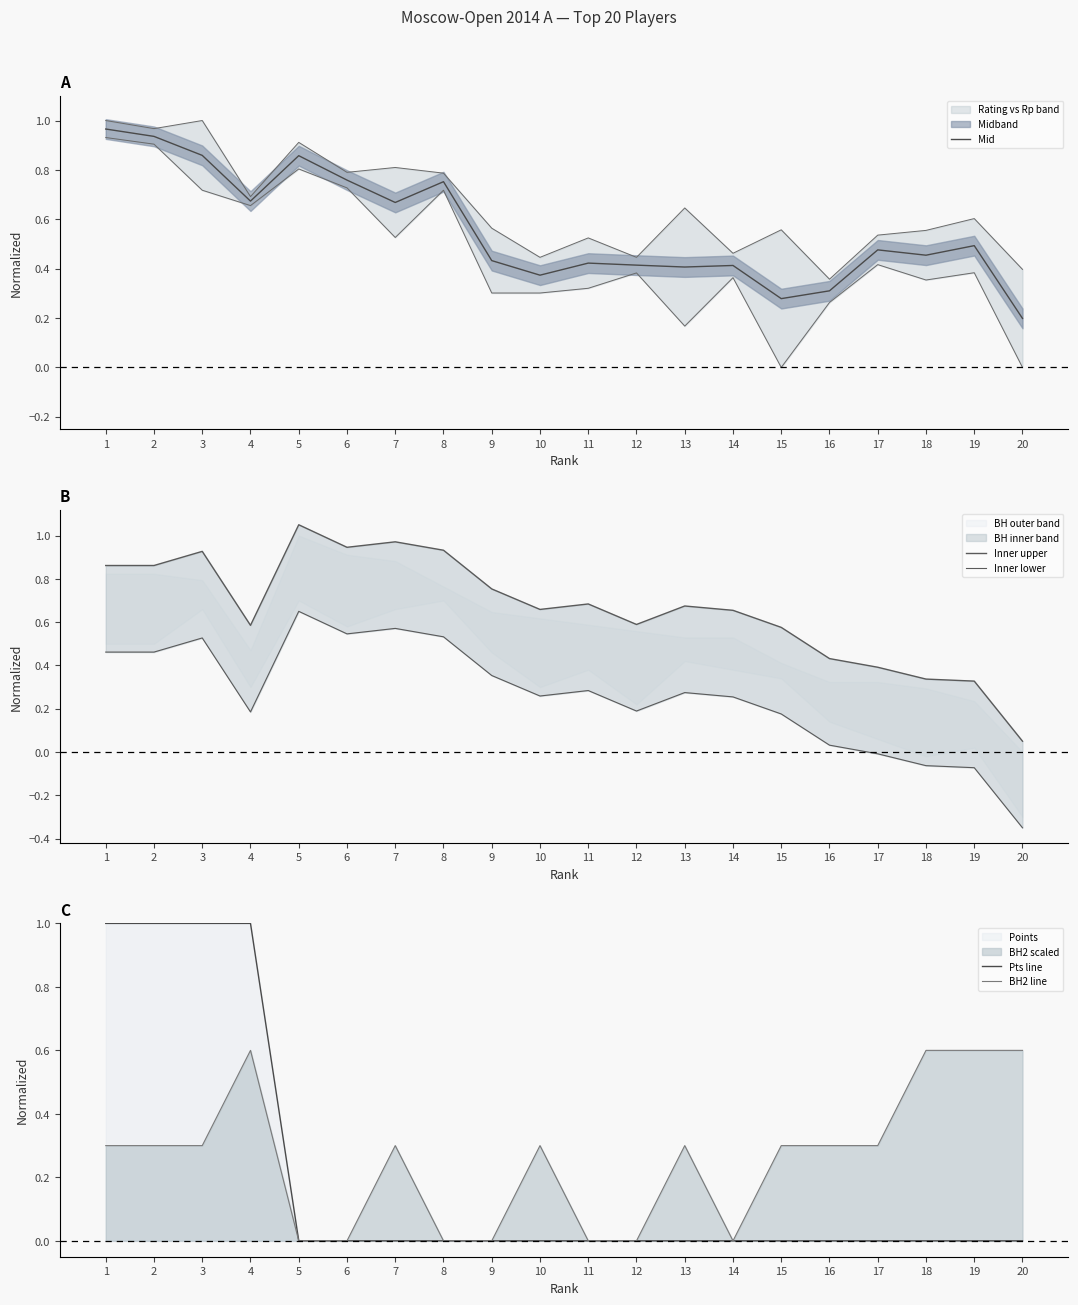

At how many categories does at least one series exceed 0?

20